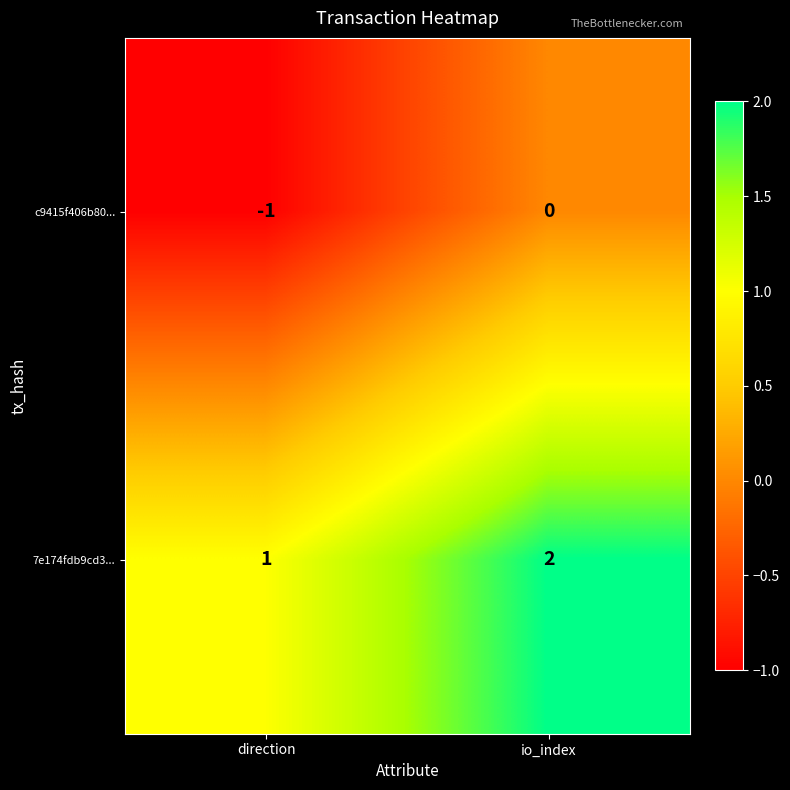

The value of 7e174fdb9cd3... at io_index is 2. True or false?

True